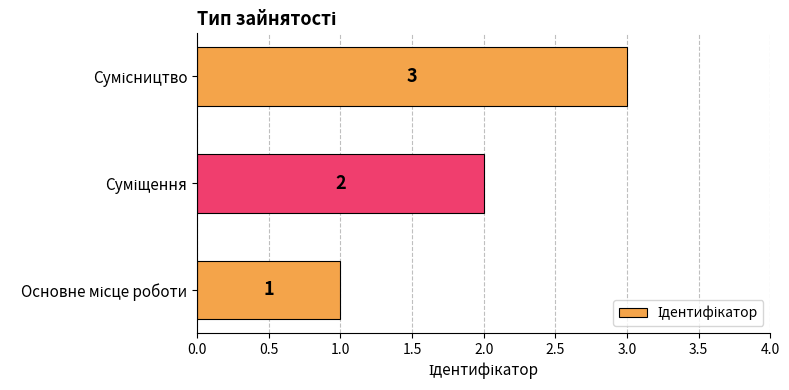

What is the sum of all values?

6